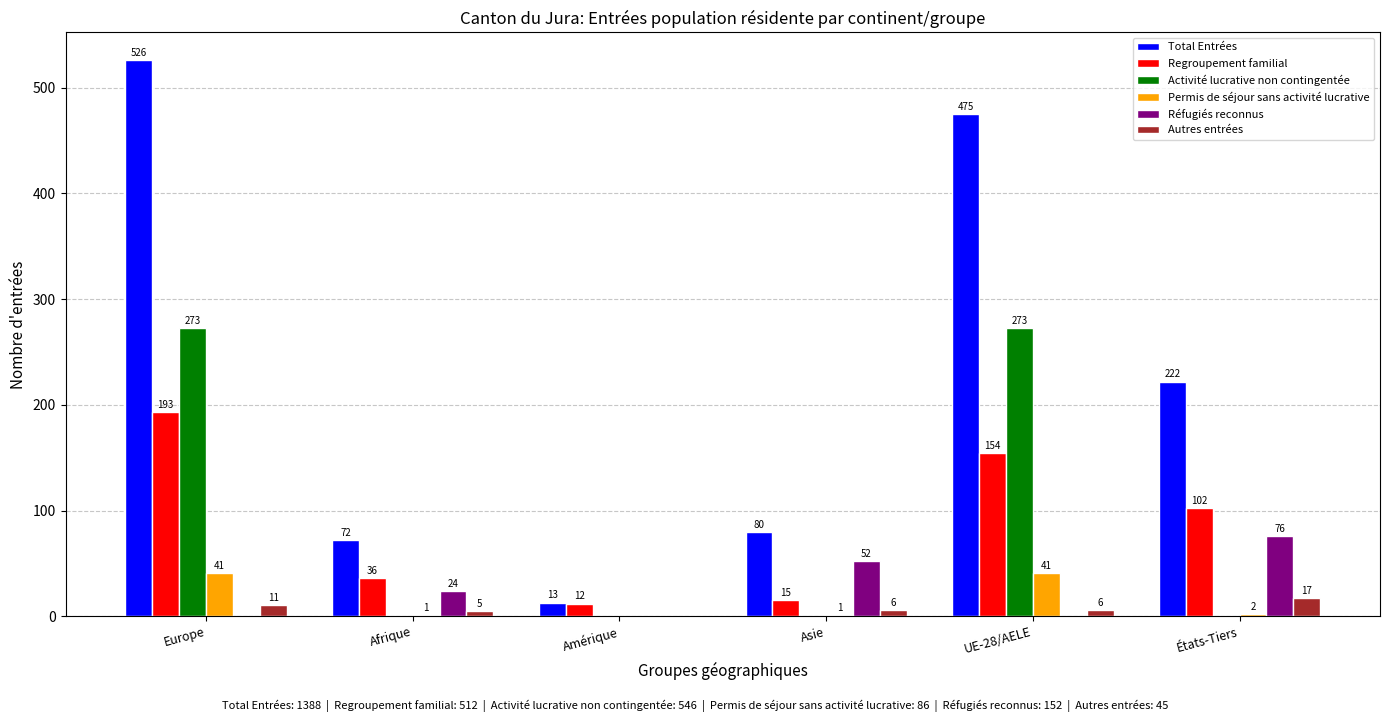

Count the number of data series in this chart.

6